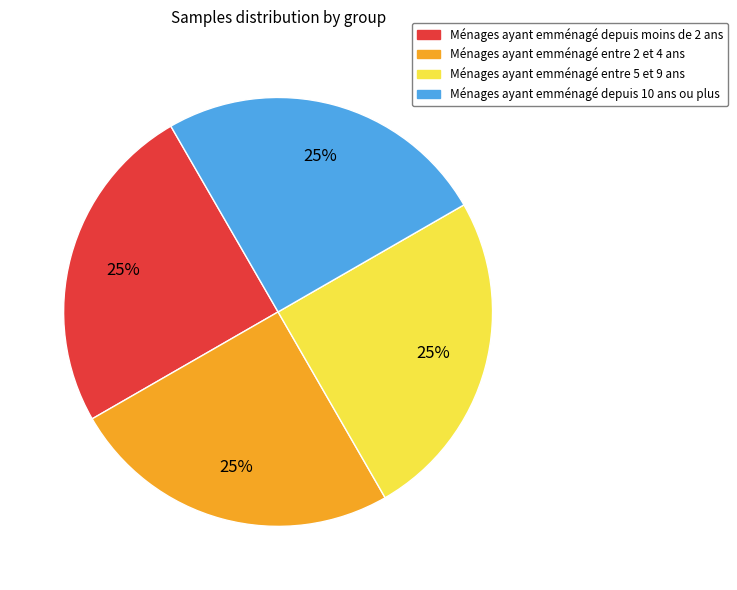

To the nearest percent, what is the average slice percentage?

25%